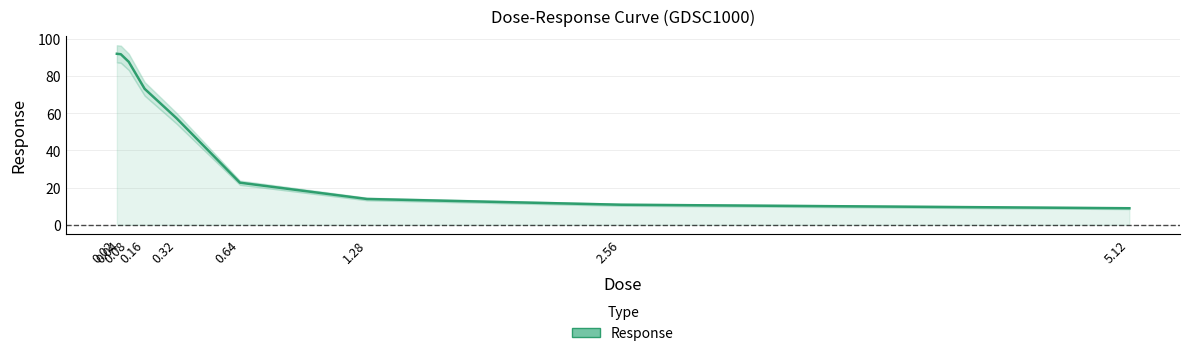

Which has a higher value, 0.02 or 1.28?

0.02